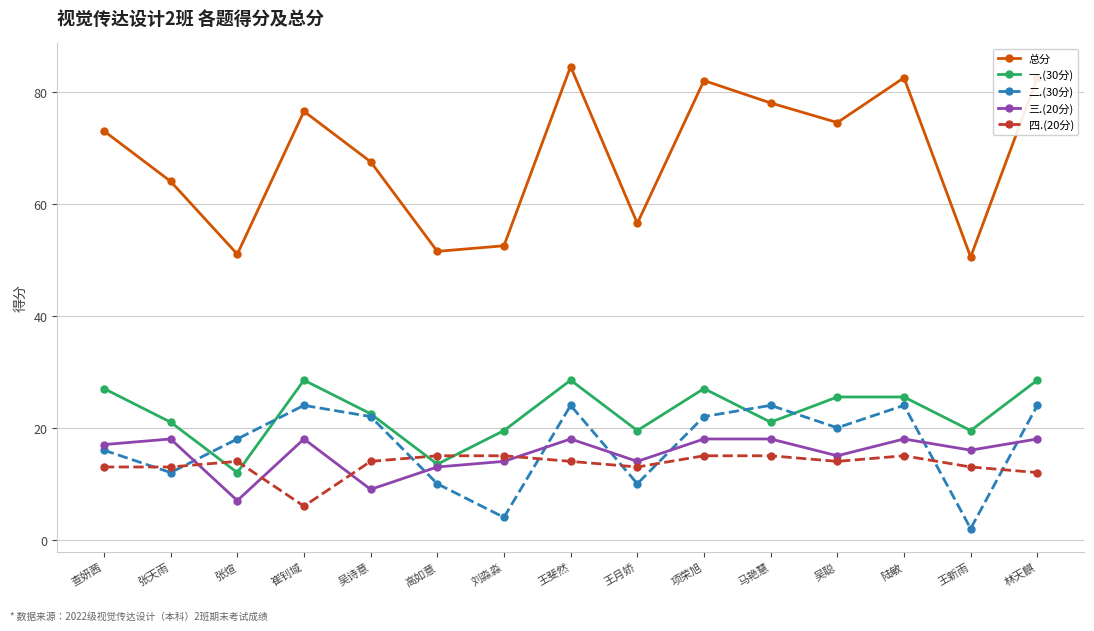

Count the number of categories in the chart.

15